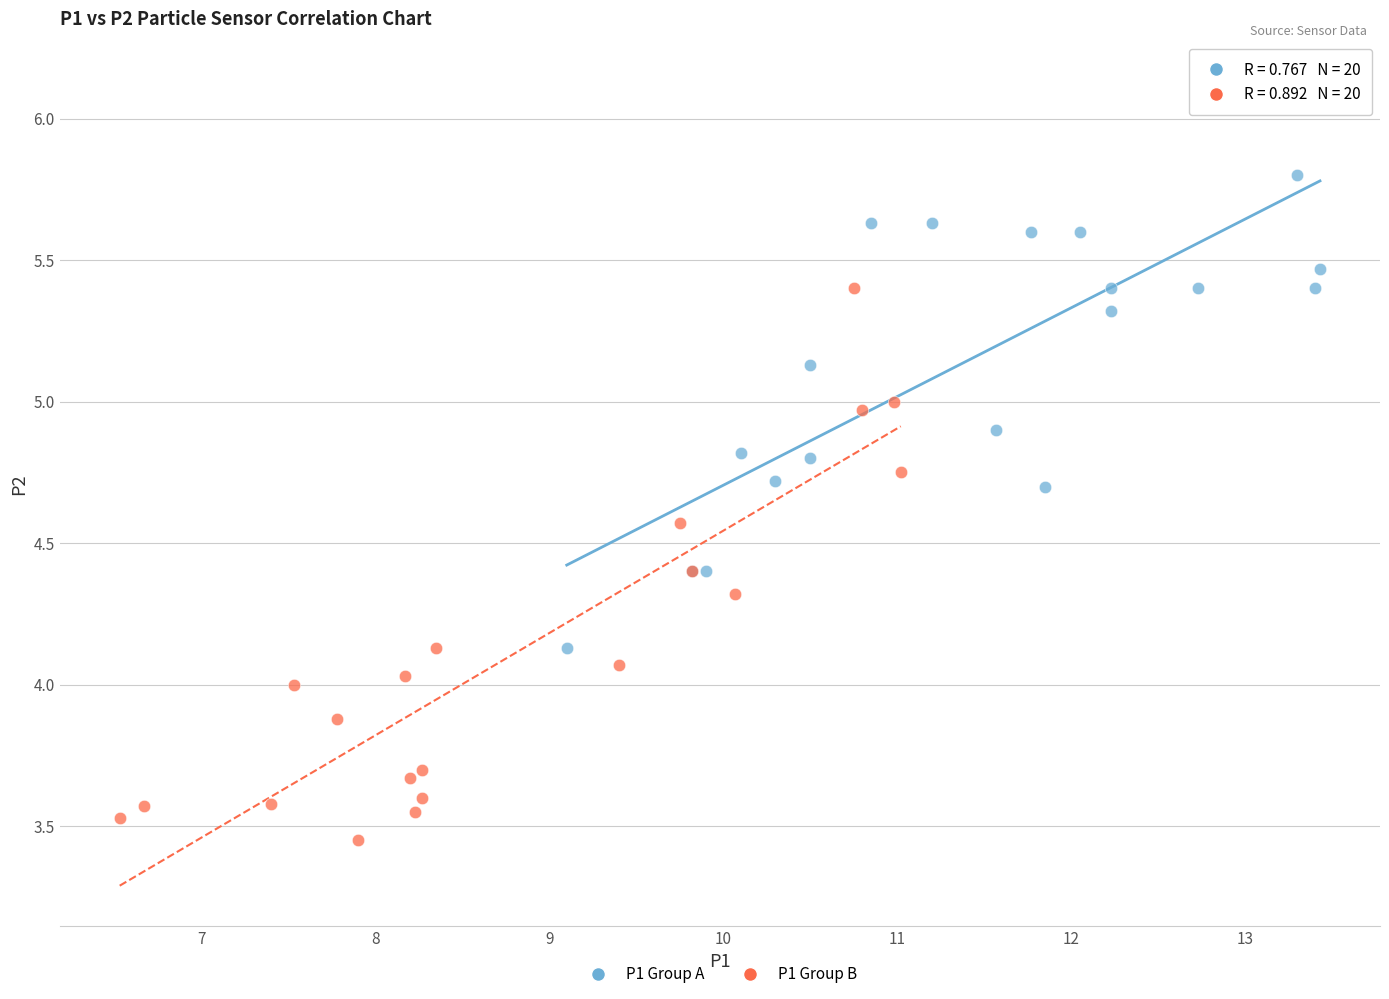

Which series reaches the maximum Y coordinate?

P1 Group A